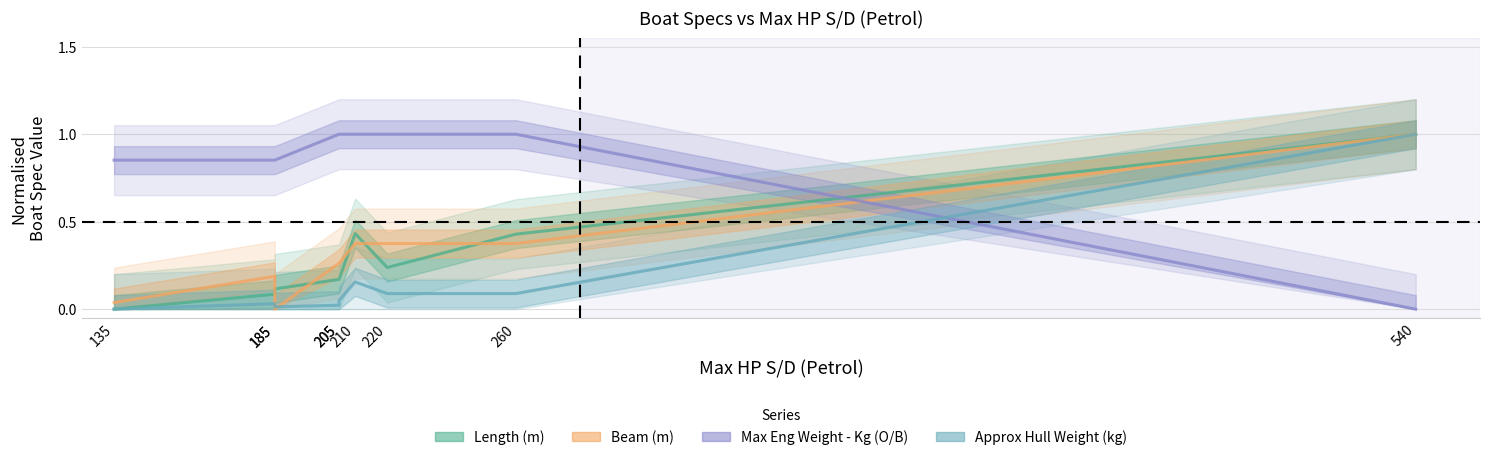

What is the total value across all series at 540?

3.0